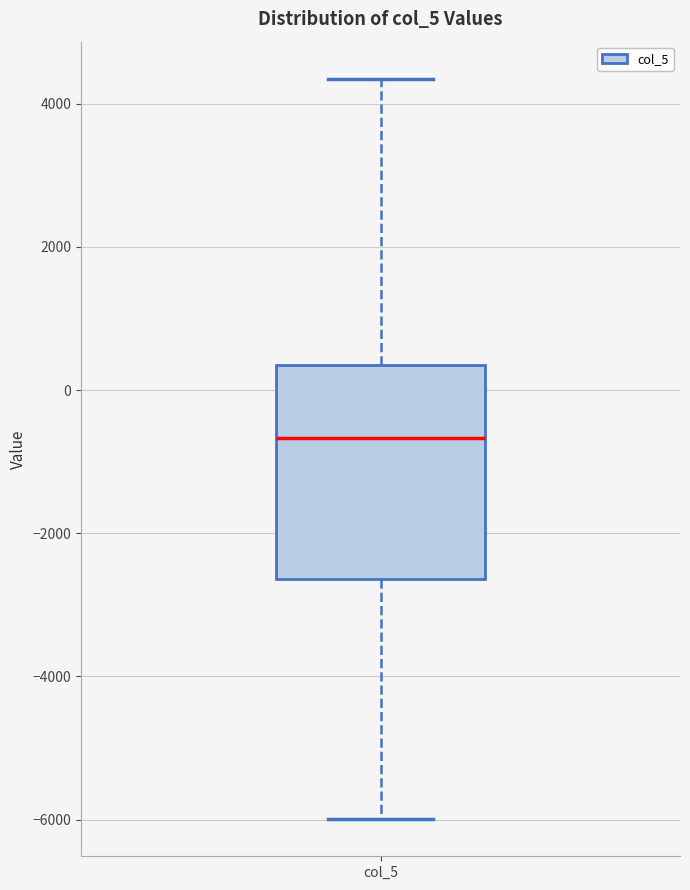

Where does the upper whisker of the box for col_5 end on the y-axis? The values are not printed on the chart, so give them approximately, as read against the axis.

4400